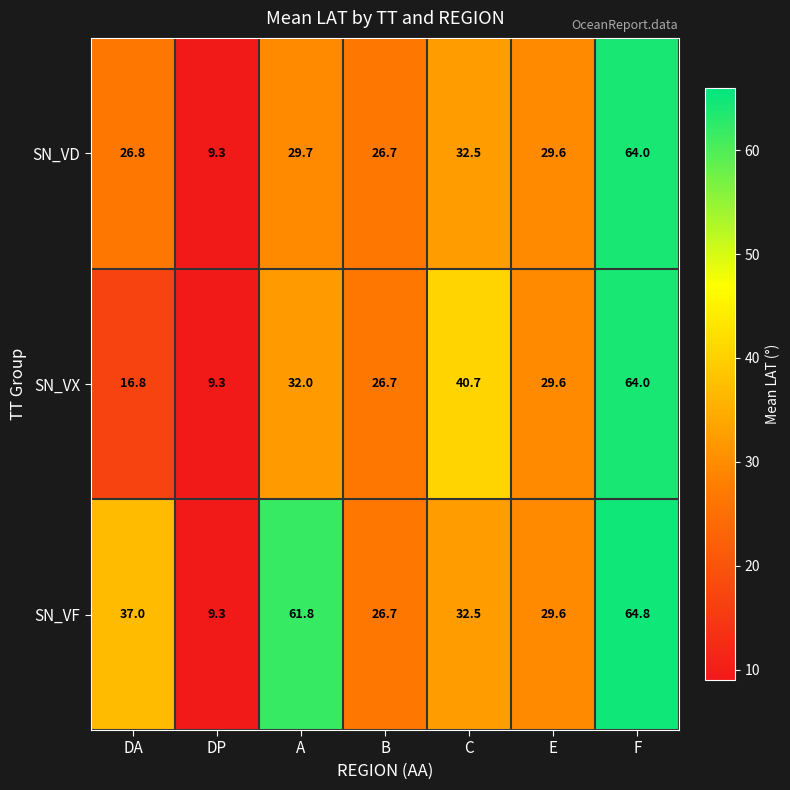

Read the SN_VD value at A.

29.7